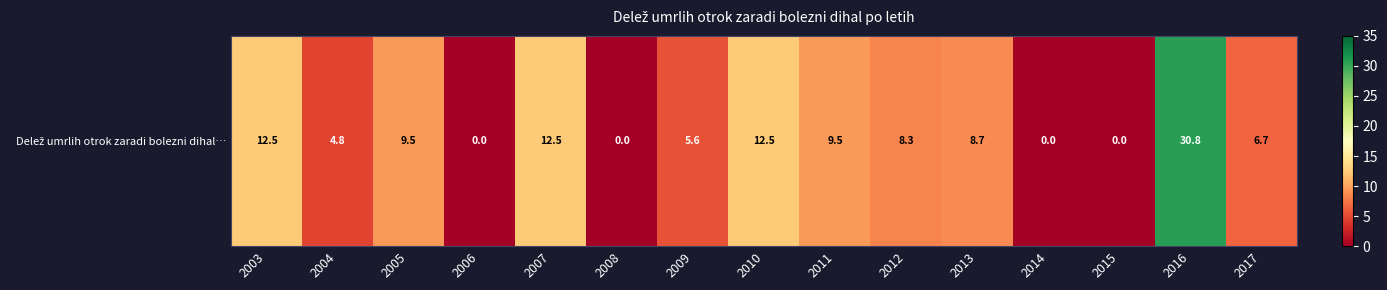

What is the difference between the values at 2016 and 2010?

18.3